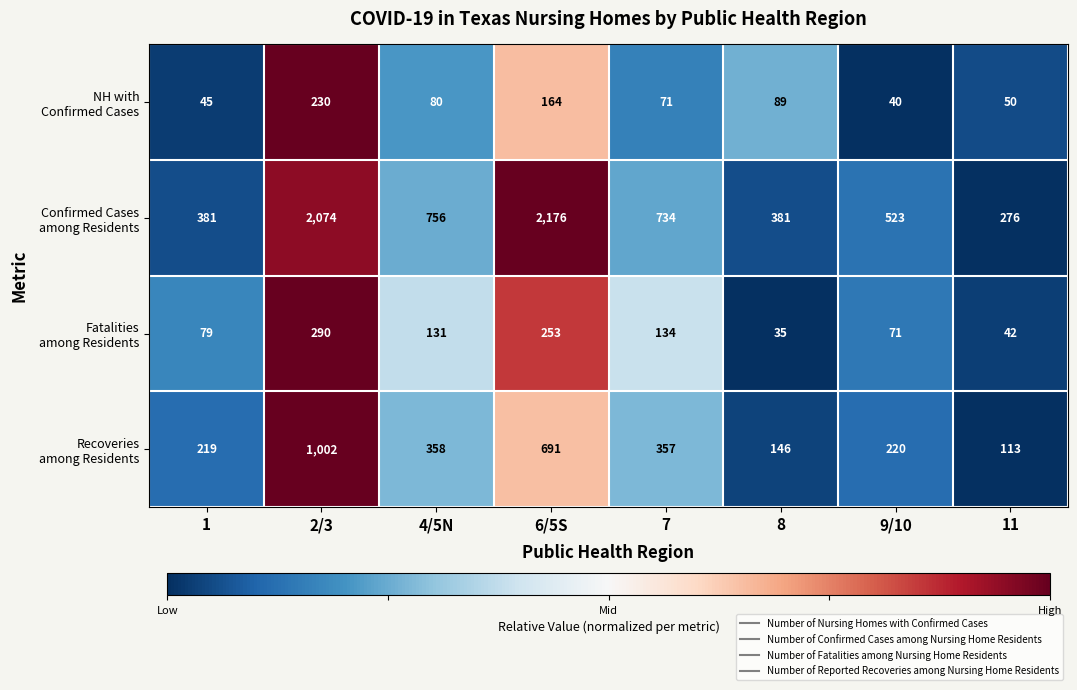

What is the difference between the highest and lowest values at 7?

663